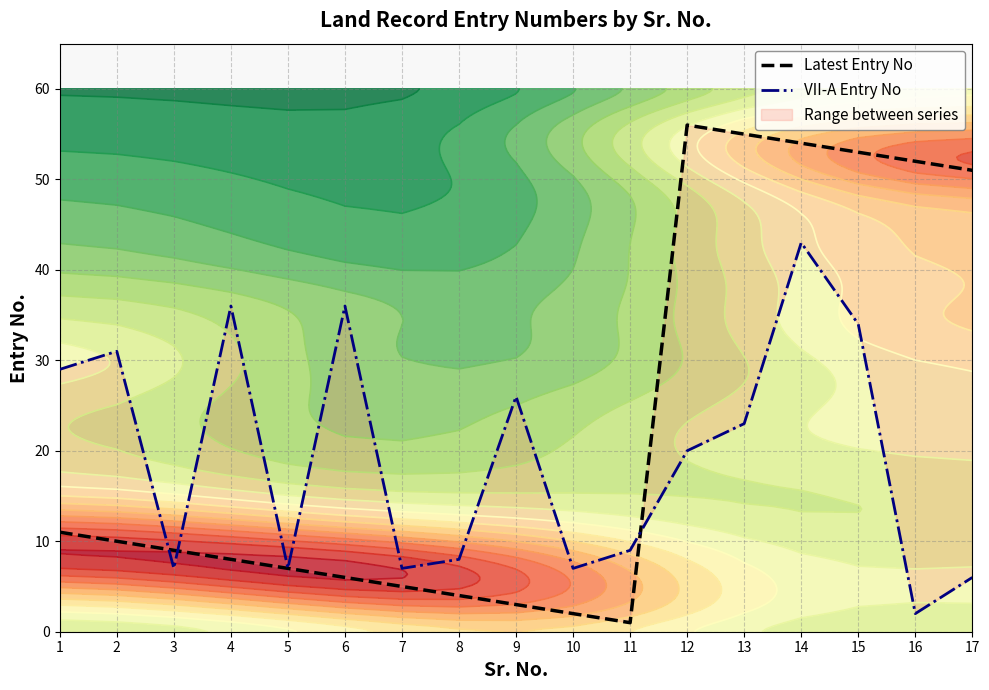

What is the difference between the maximum and second lowest values in the Latest Entry No series?

54